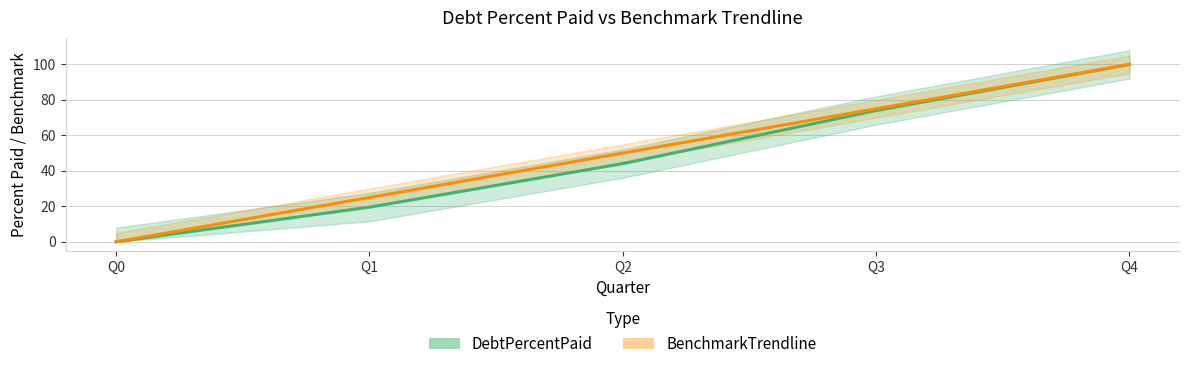

Where does the BenchmarkTrendline series first go above 50?

Q3